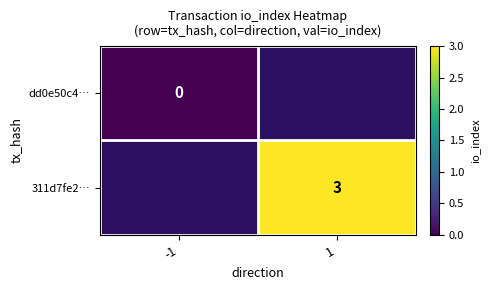

The value of 311d7fe2… at 1 is 5. True or false?

False